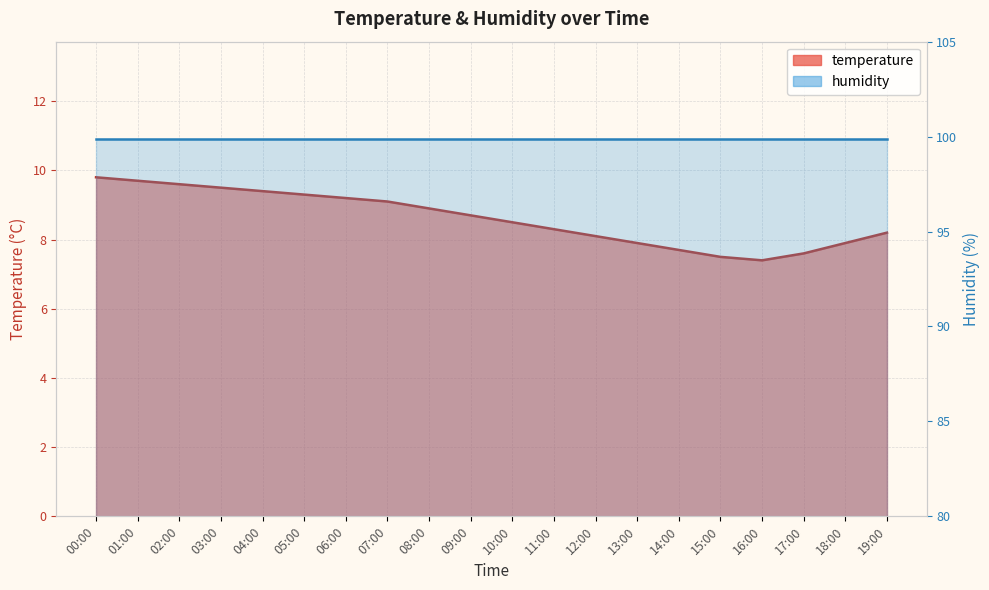

Between 04:00 and 17:00, which is larger?

04:00